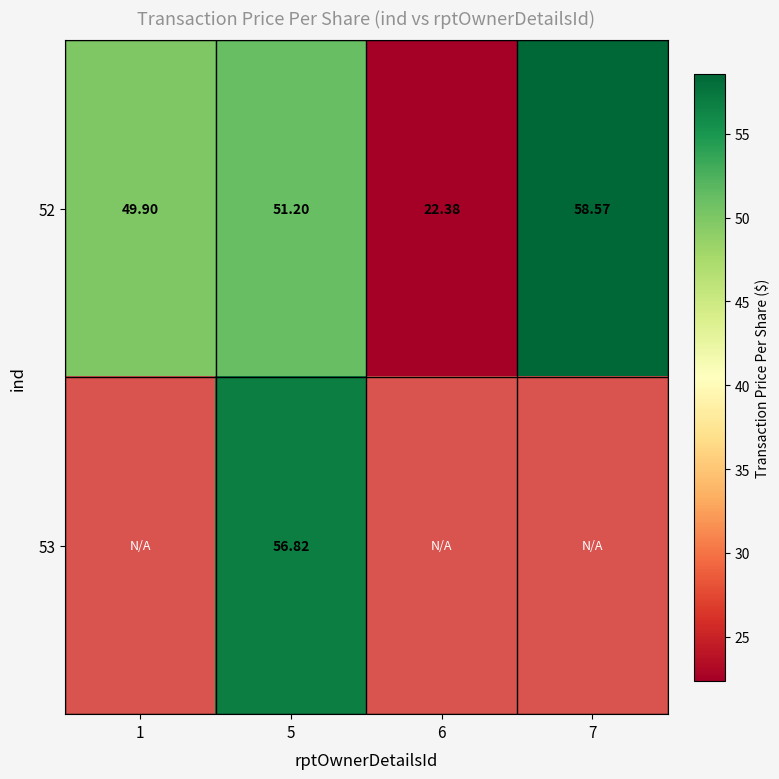

Is the value of 52 at 5 greater than the value of 53 at 5?

No